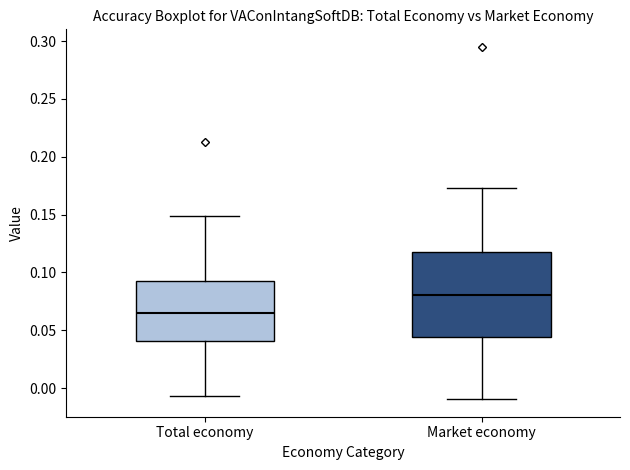

Which box's median line is the highest?

Market economy